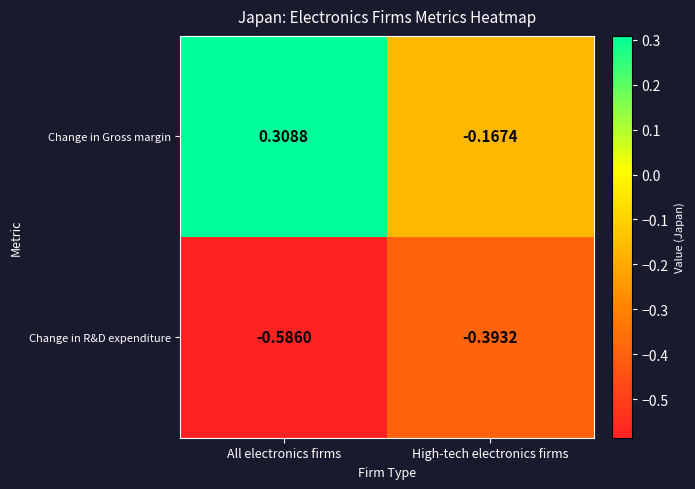

Which label corresponds to the smallest value in the chart?

All electronics firms